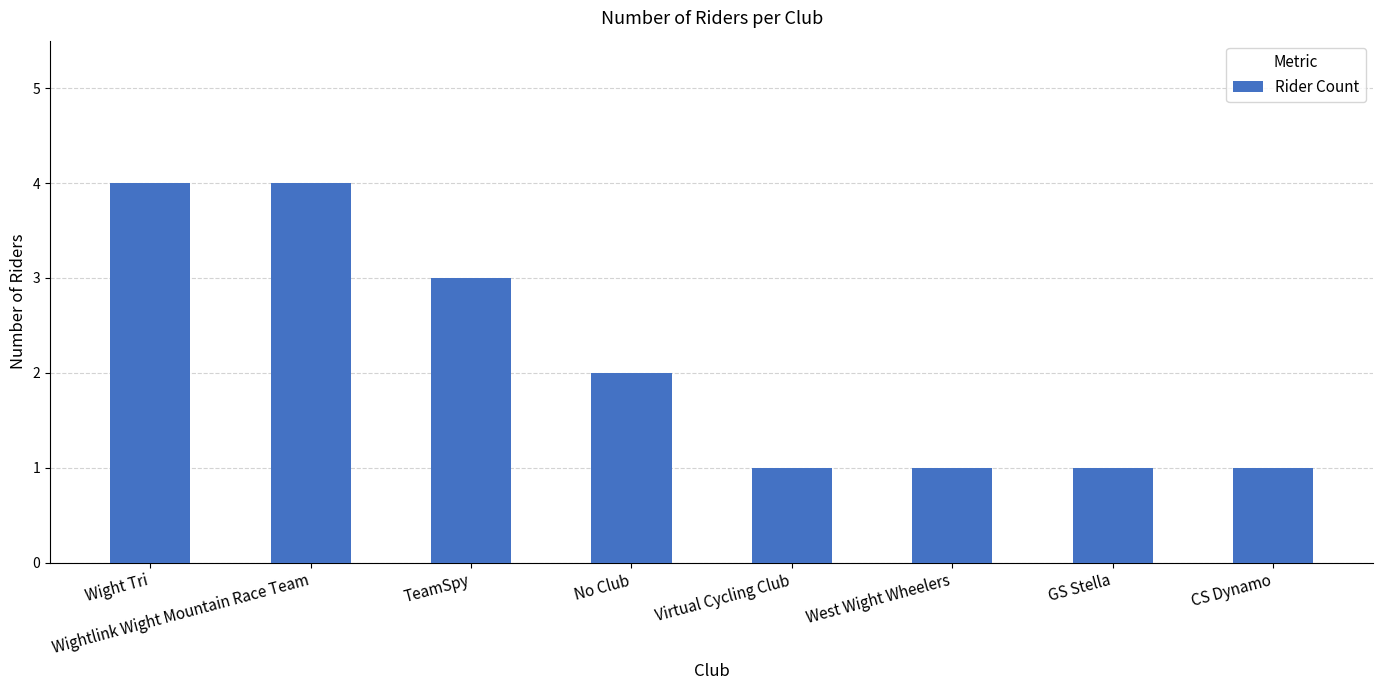

What is the minimum value shown in the chart?

1